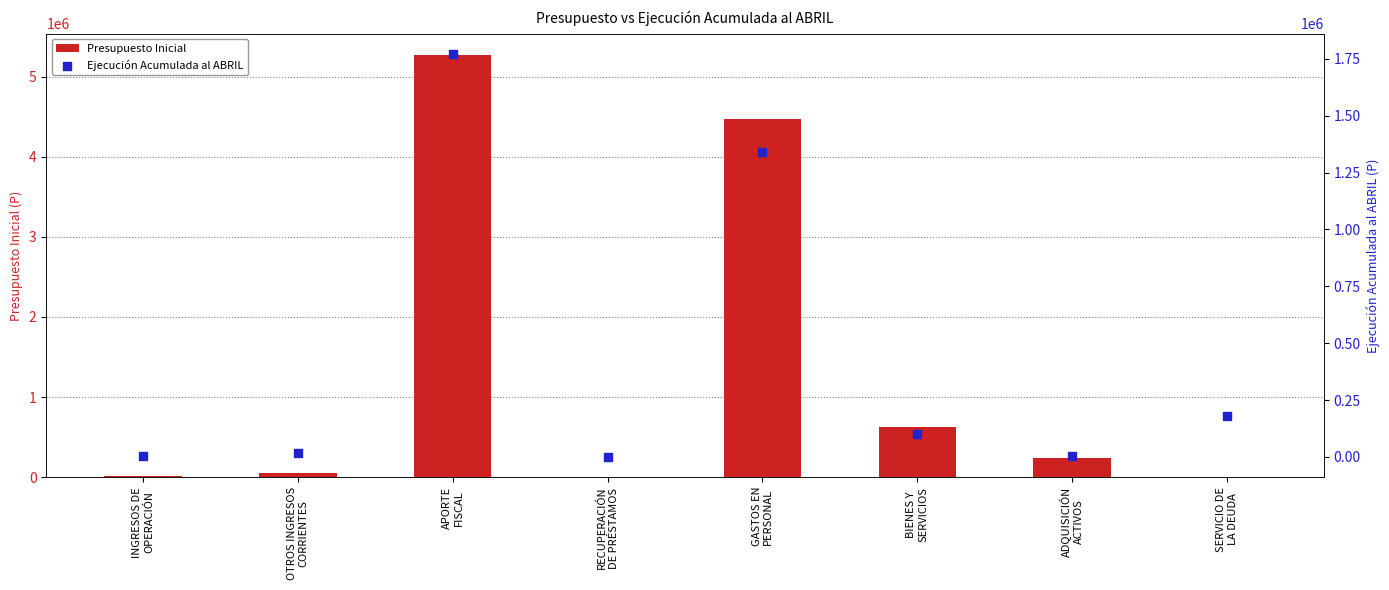

Which series contains the lowest Y value?

Presupuesto Inicial